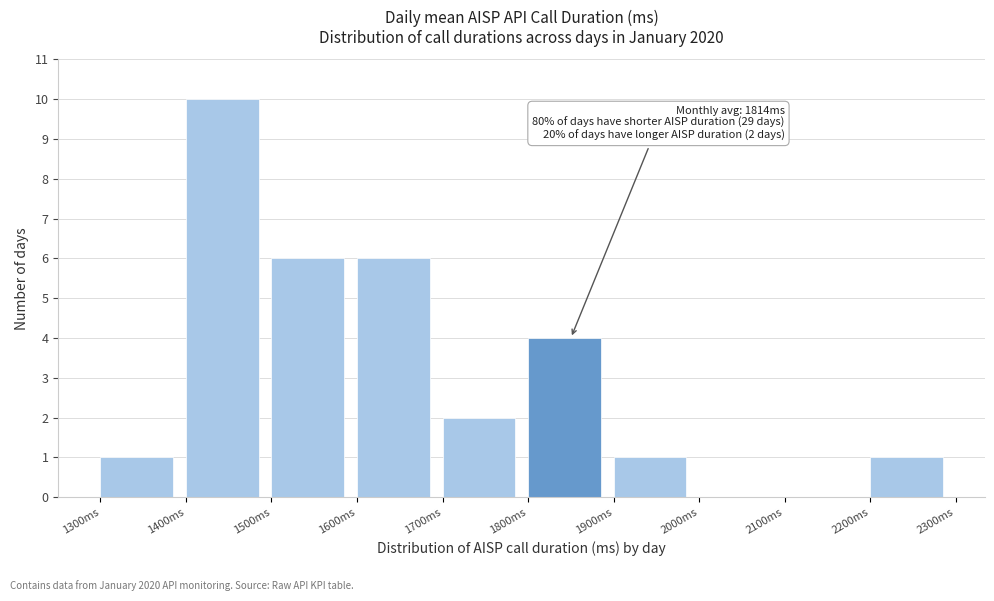

Which range on the x-axis has the tallest bar?

1400 to 1500